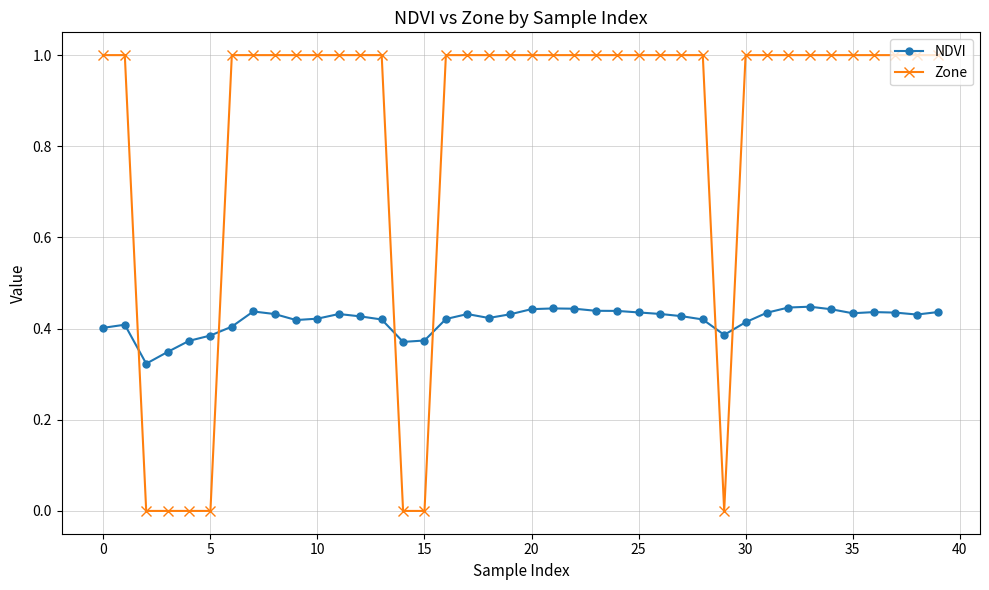

What is the sum of all Zone values?

33.0